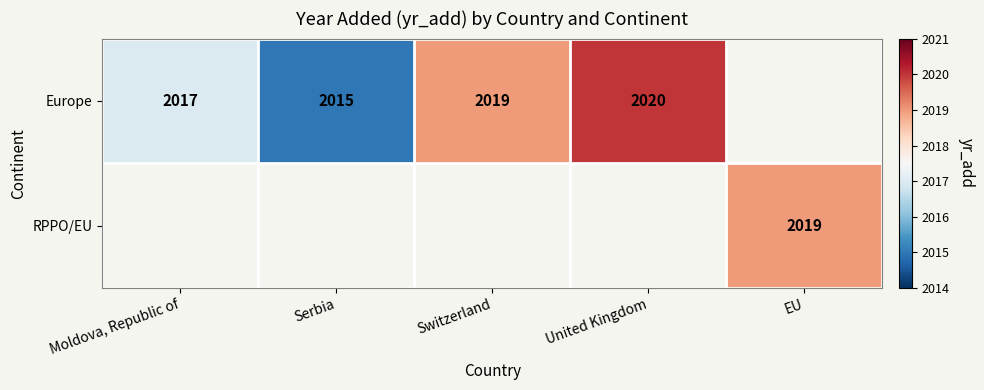

The Europe series shows 3149 at Moldova, Republic of. True or false?

False